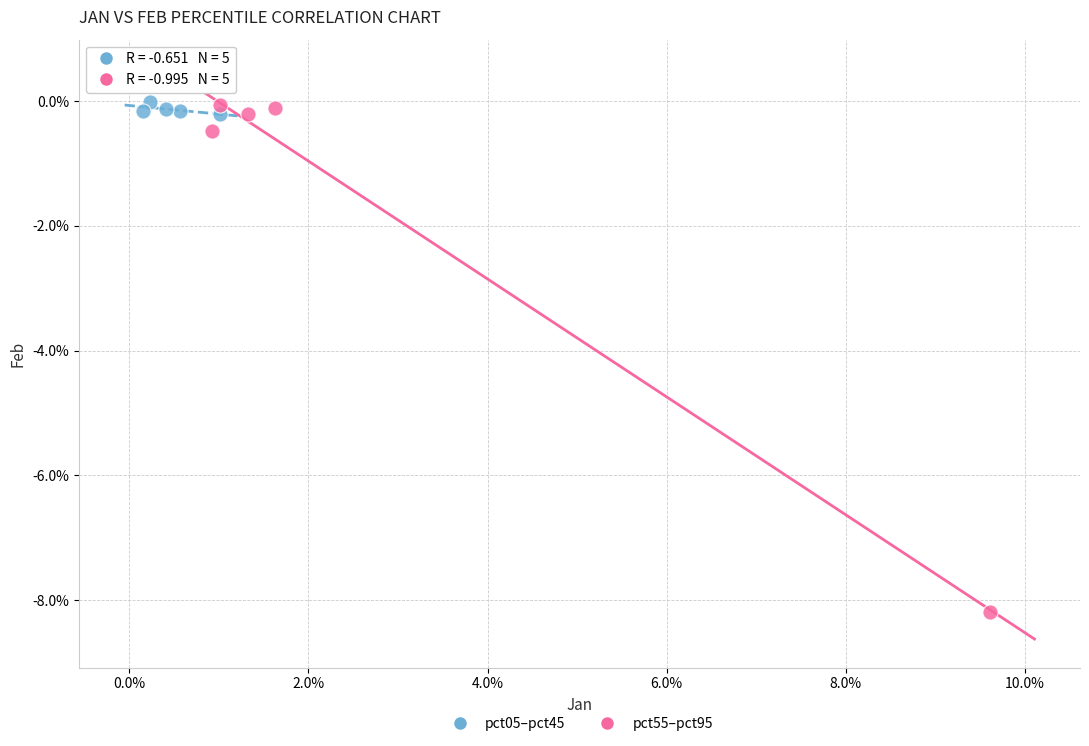

Which series contains the lowest Y value?

pct55–pct95